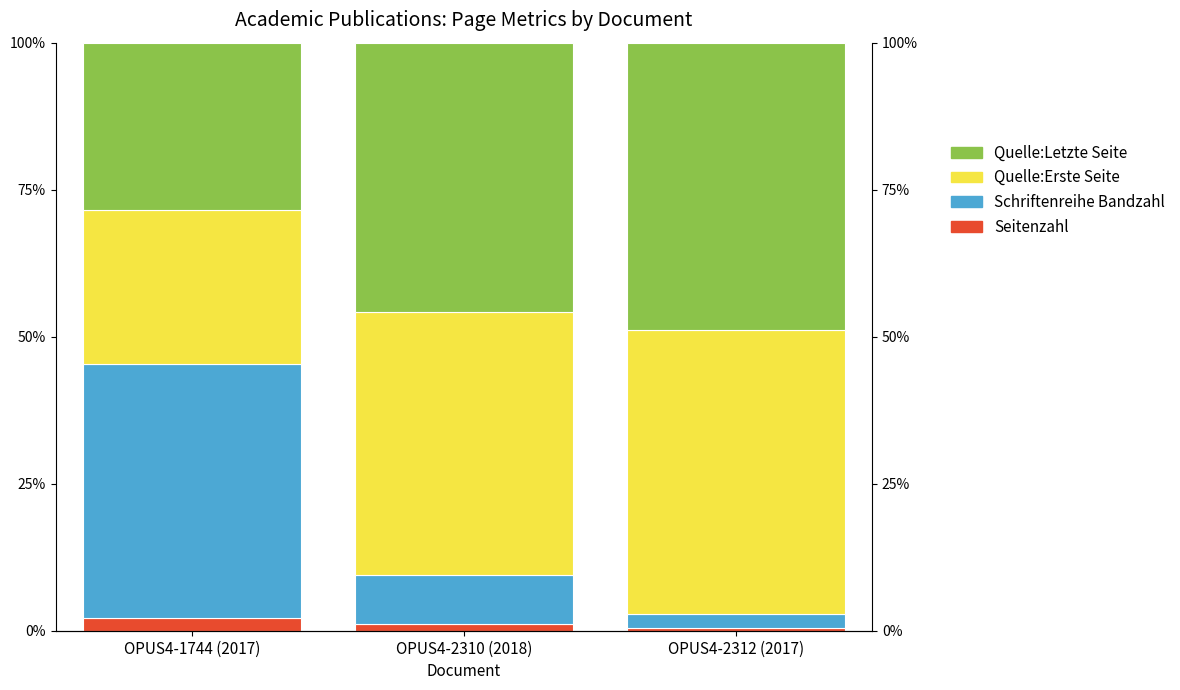

What is the difference between the maximum and second lowest values in the Quelle:Letzte Seite series?

3.0